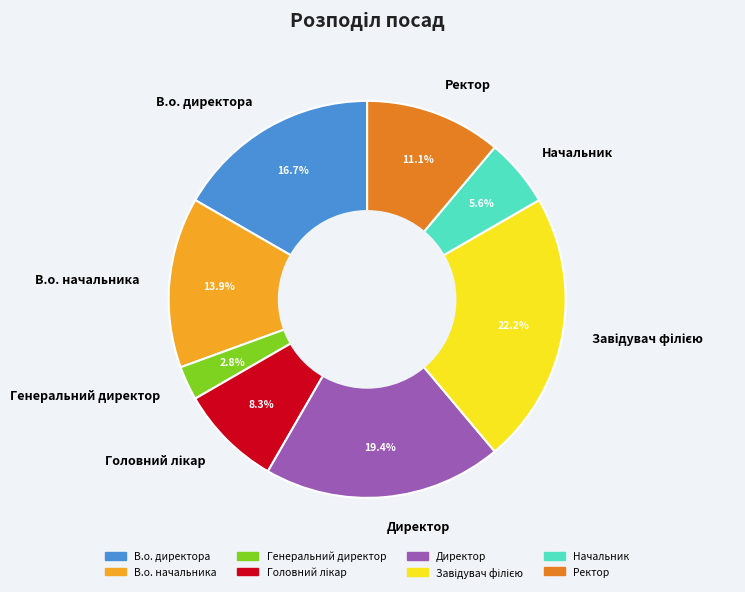

Which slice is the smallest?

Генеральний директор